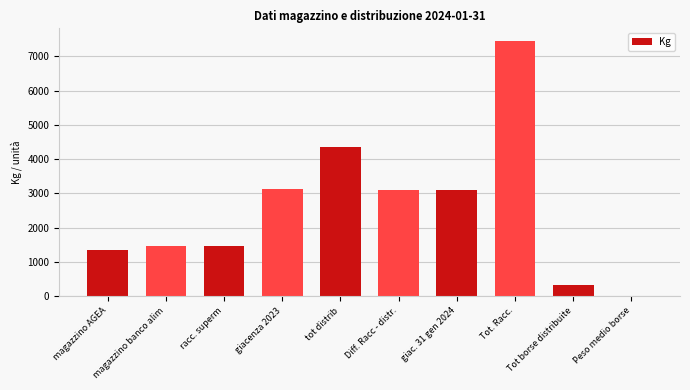

Between magazzino banco alim and Tot borse distribuite, which is larger?

magazzino banco alim